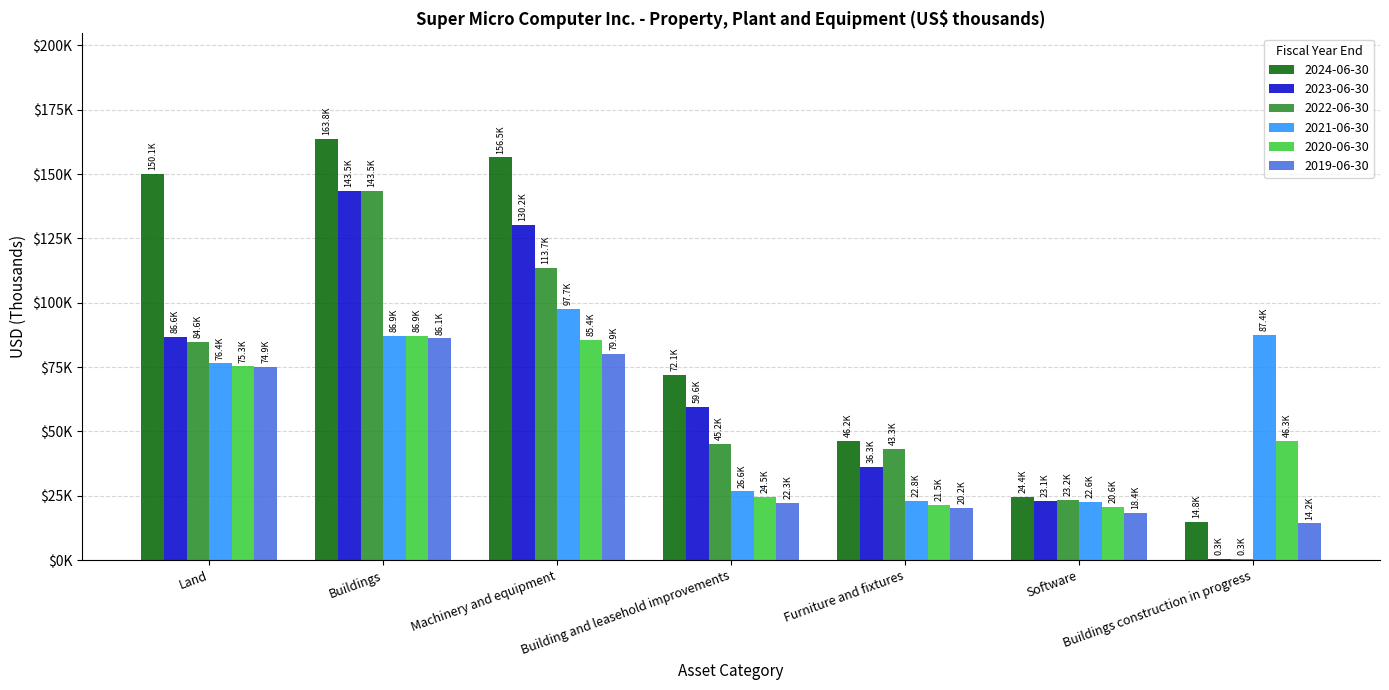

What are all the series names shown in the legend?

2024-06-30, 2023-06-30, 2022-06-30, 2021-06-30, 2020-06-30, 2019-06-30